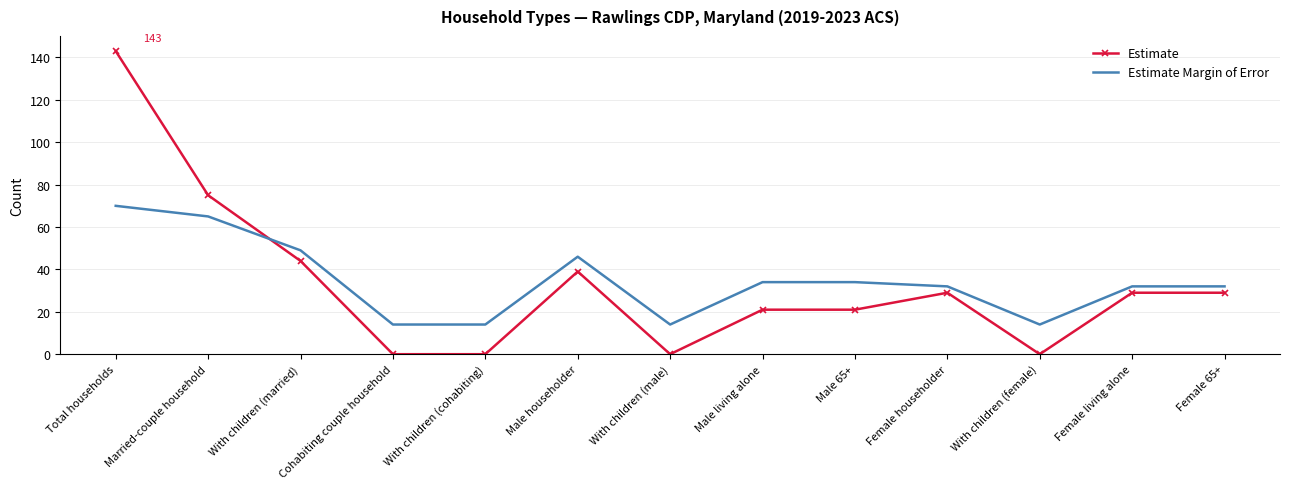

What is the average value of the Estimate series?

33